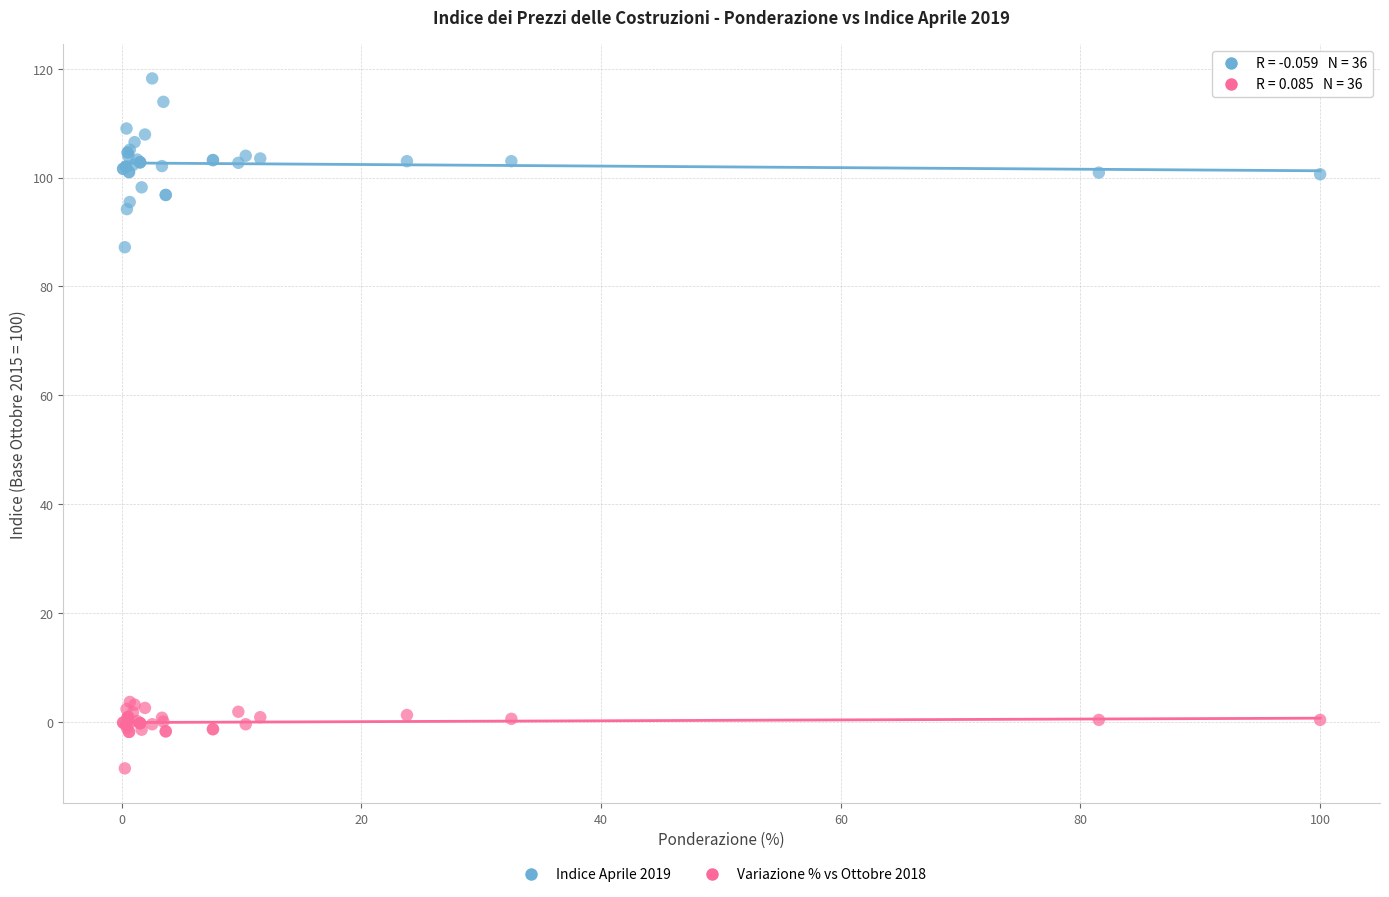

Which series reaches the maximum Y coordinate?

Indice Aprile 2019